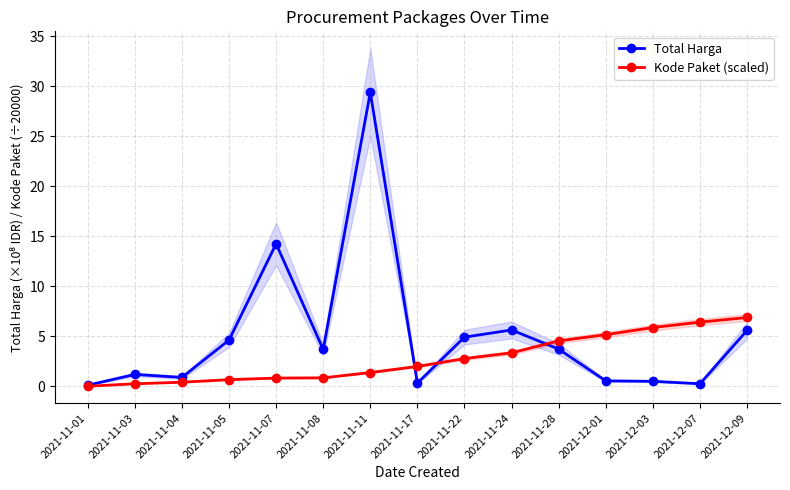

Rank the series by their maximum value, from lowest to highest.

Kode Paket (scaled), Total Harga